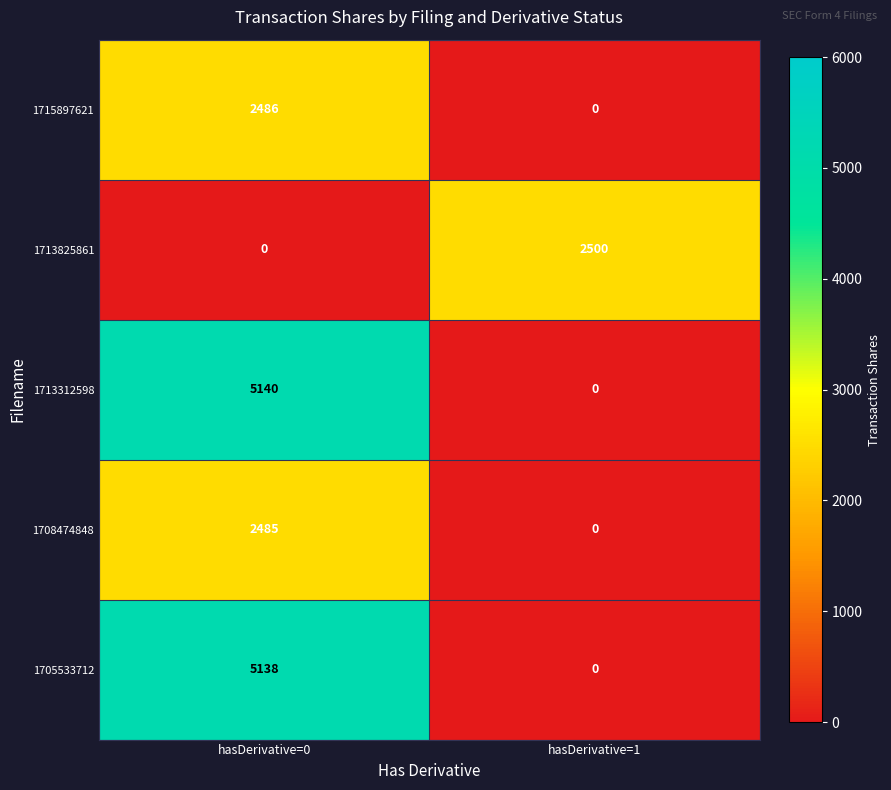

What is the spread (max minus min) of values at hasDerivative=1?

2500